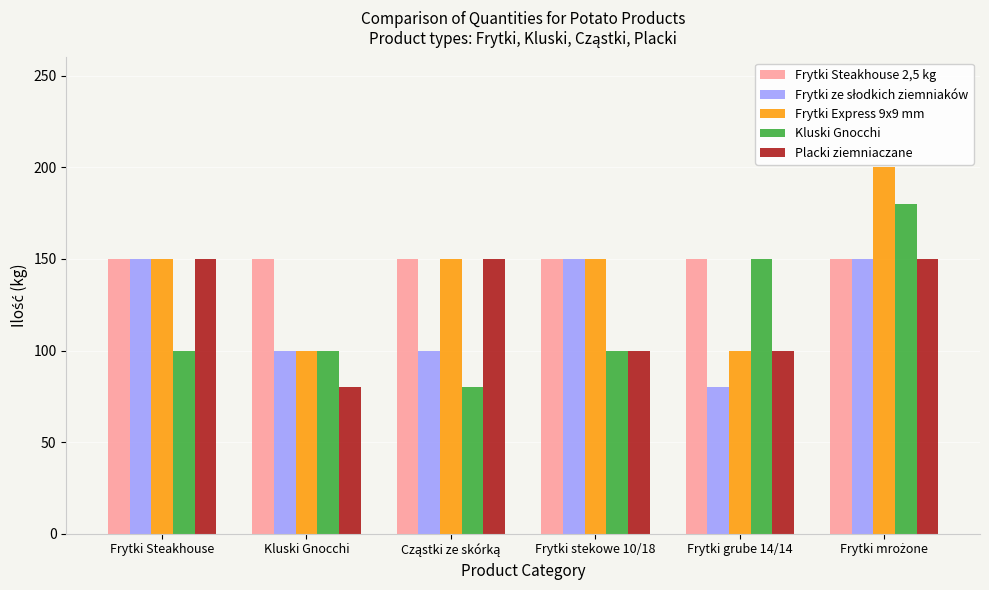

What is the value of the Frytki Steakhouse 2,5 kg bar at the 2nd from the left?

150